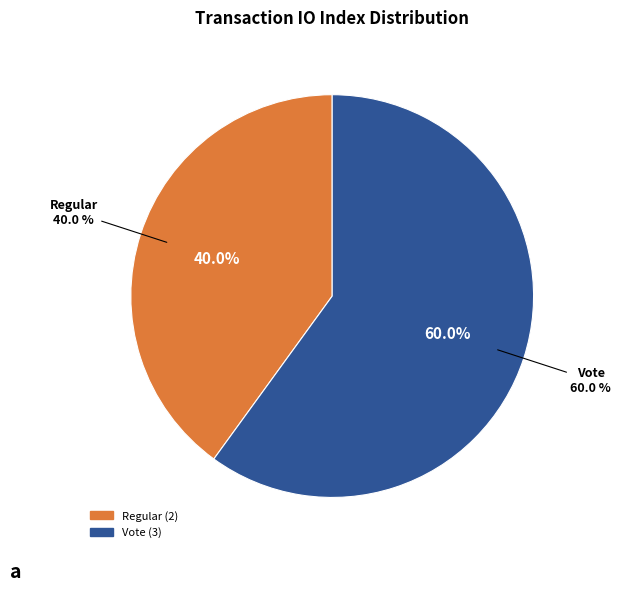

To the nearest percent, what portion does Regular (io_index=2) represent?

40%